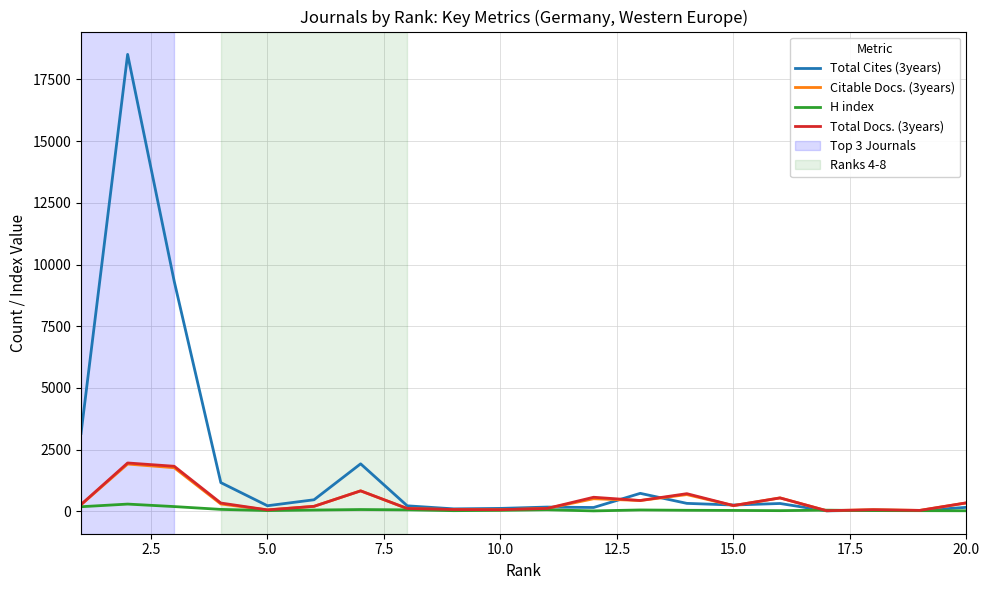

What is the minimum value for Total Cites (3years)?

19